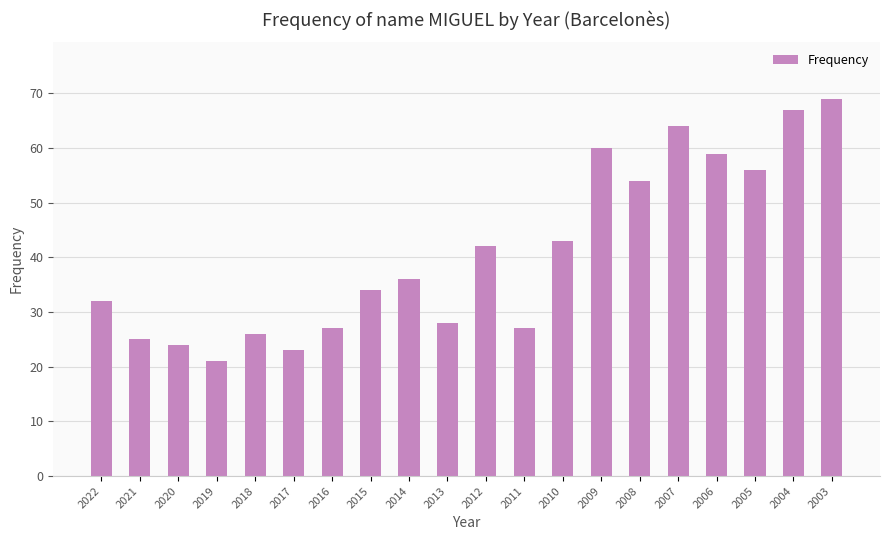

Between 2017 and 2009, which is larger?

2009